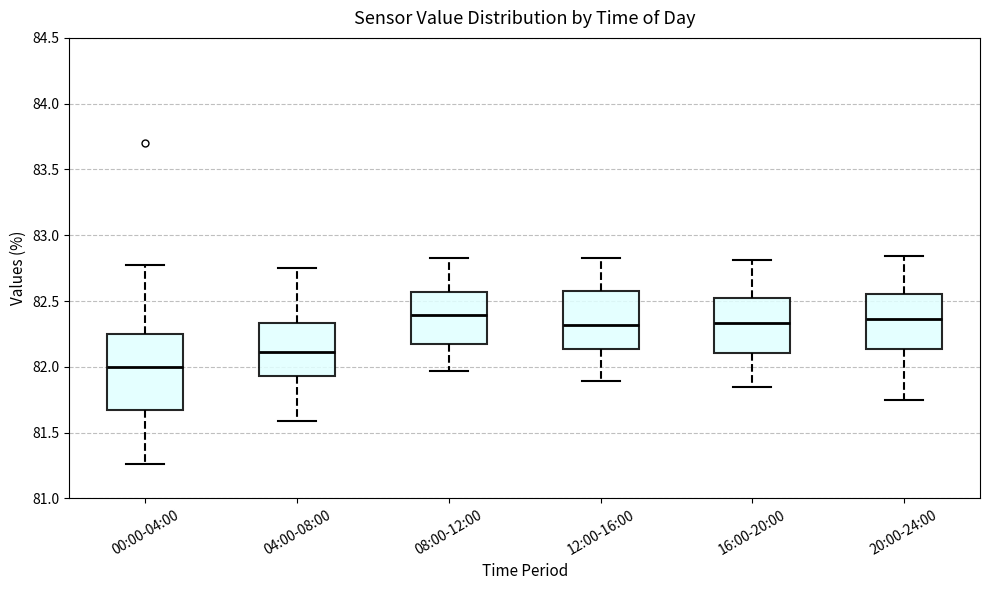

Where does the median line of the box for 04:00-08:00 sit on the y-axis? The values are not printed on the chart, so give them approximately, as read against the axis.

82.10